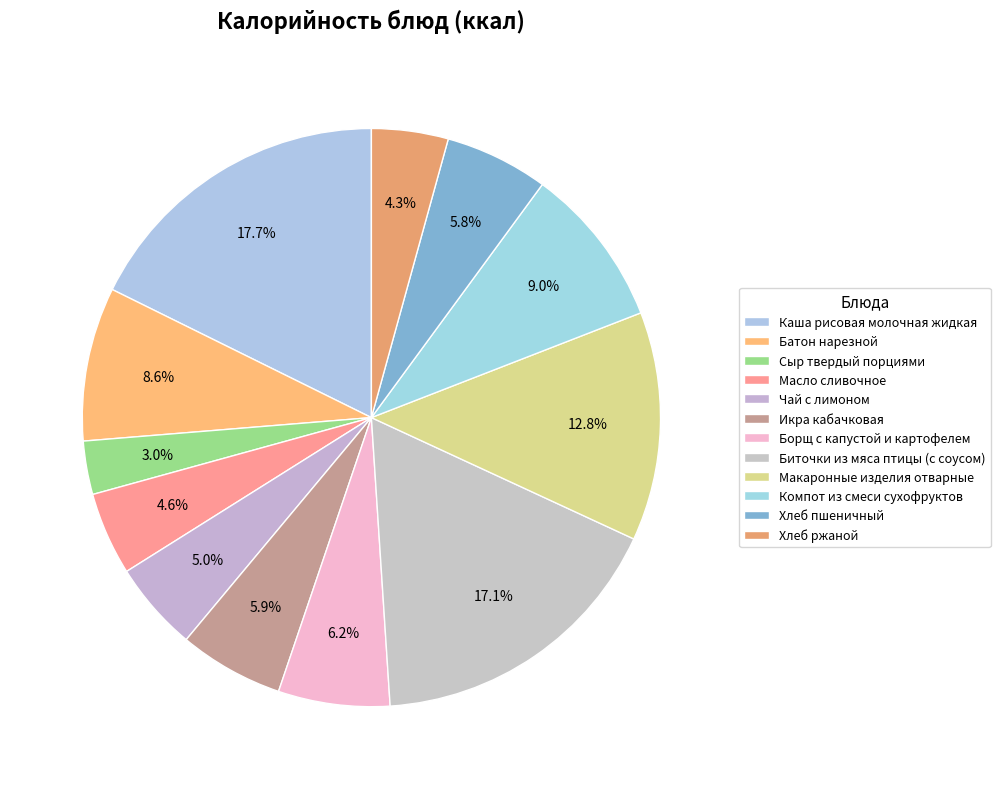

To the nearest percent, what is the combined percentage of Компот из смеси сухофруктов and Каша рисовая молочная жидкая?

27%